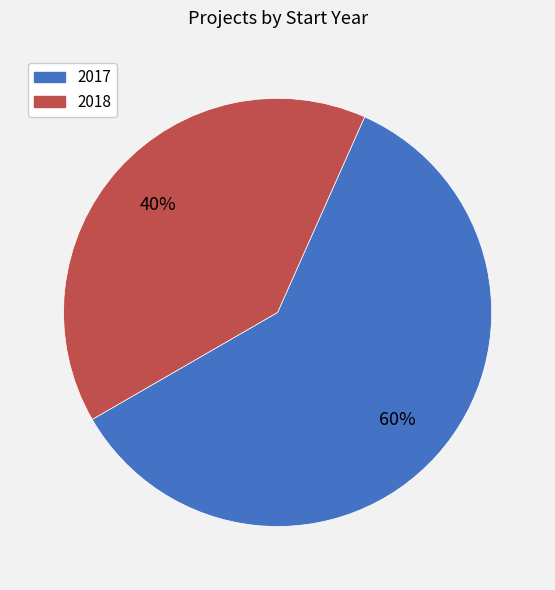

How many segments does this pie chart have?

2